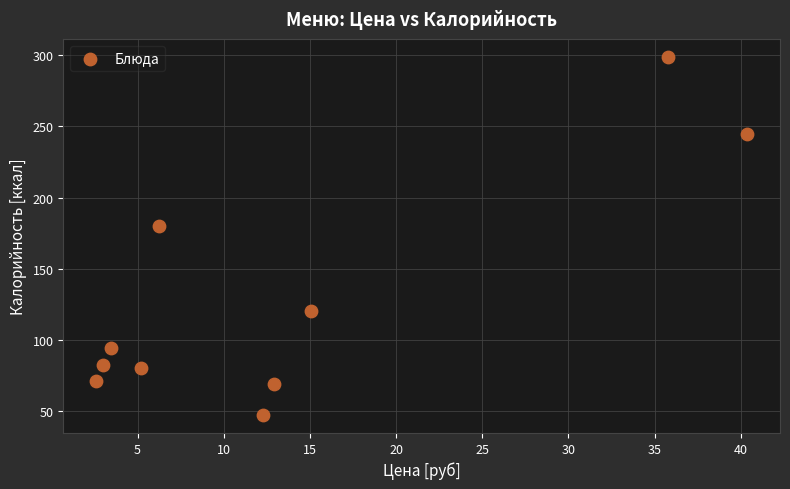

What is the range of Y values (max minus min)?

252